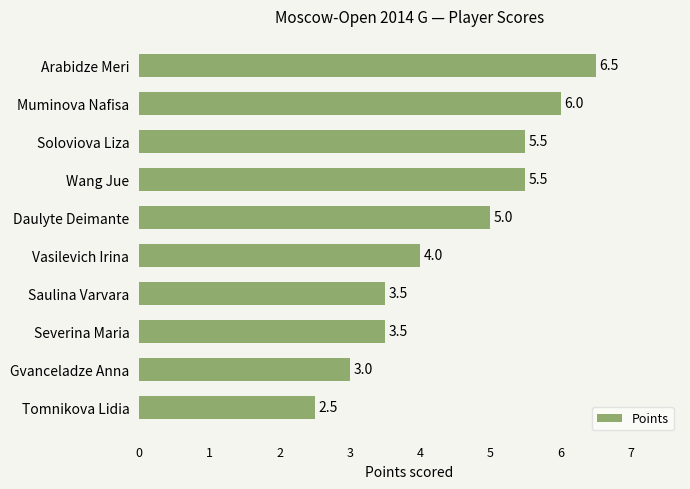

What position from the top is Daulyte Deimante?

5